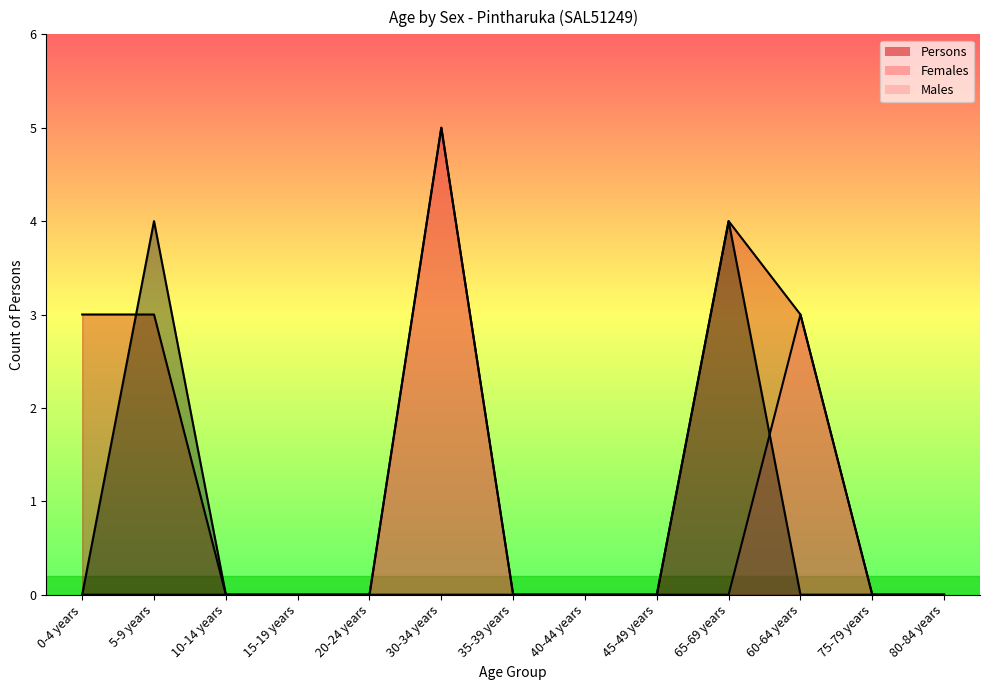

Count the number of data series in this chart.

3